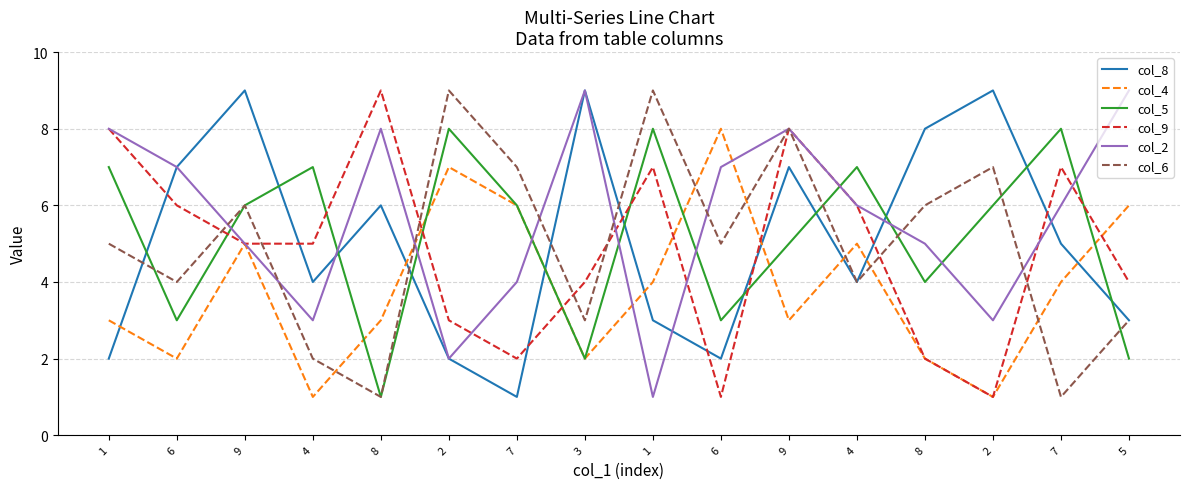

How many lines are shown in the chart?

6